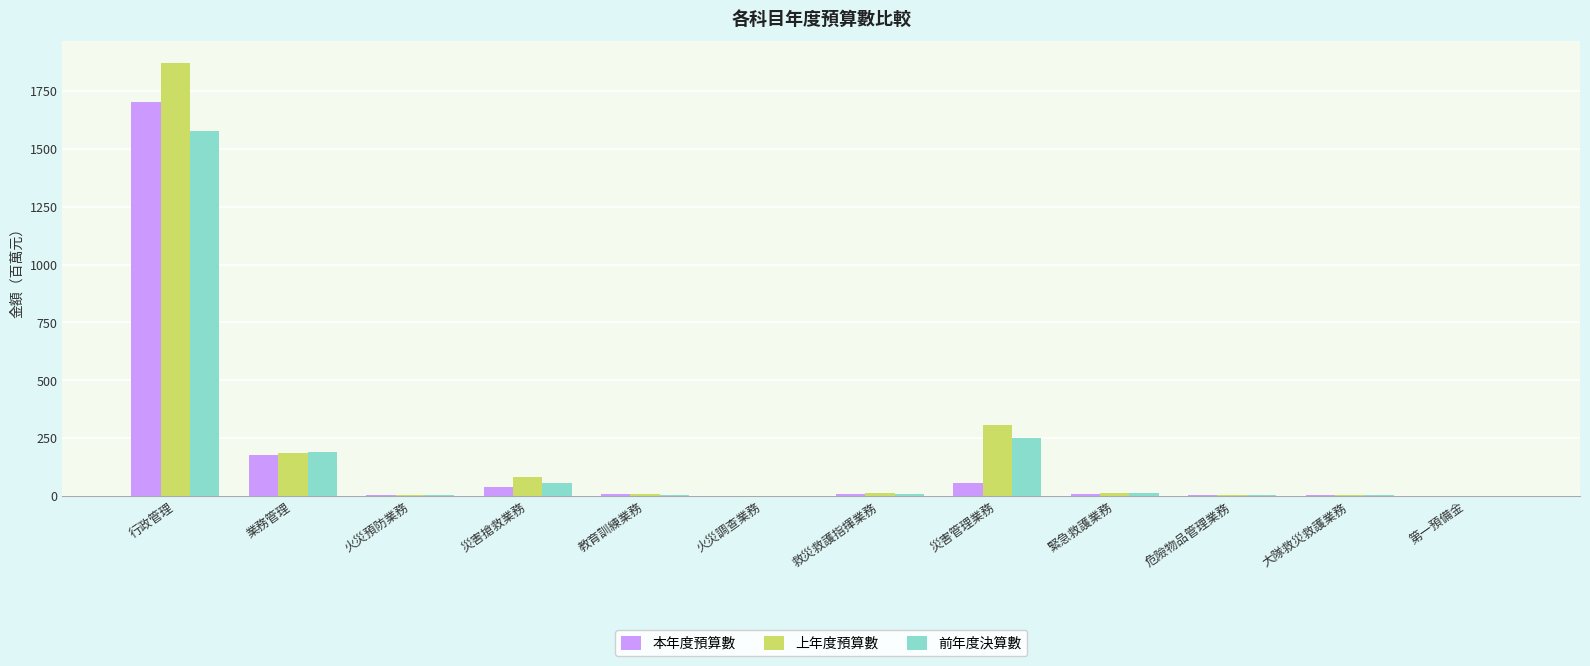

Is it true that 本年度預算數 equals 1704.8 at 行政管理?

True